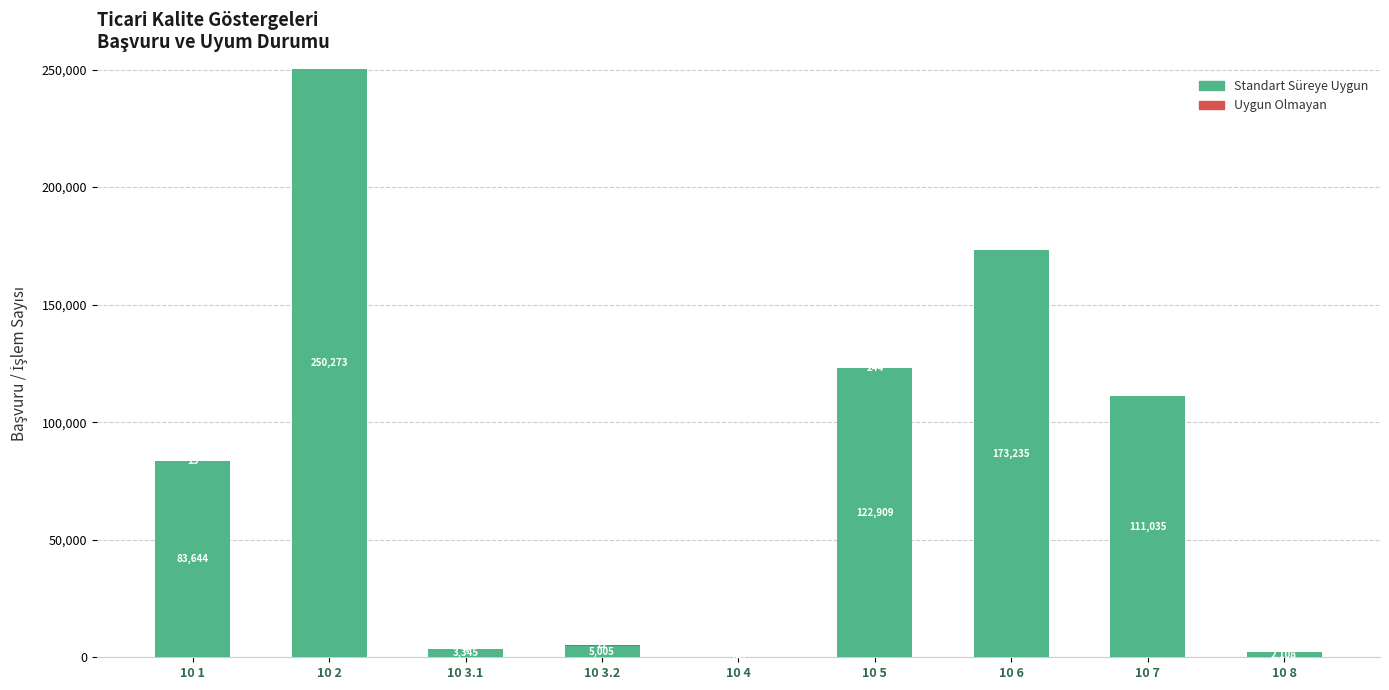

Count the number of data series in this chart.

2